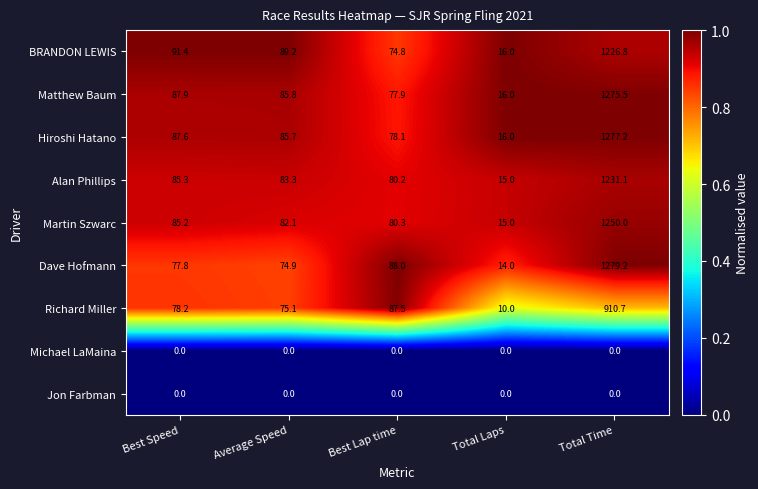

Between Average Speed and Best Lap time, which series saw the biggest shift?

BRANDON LEWIS